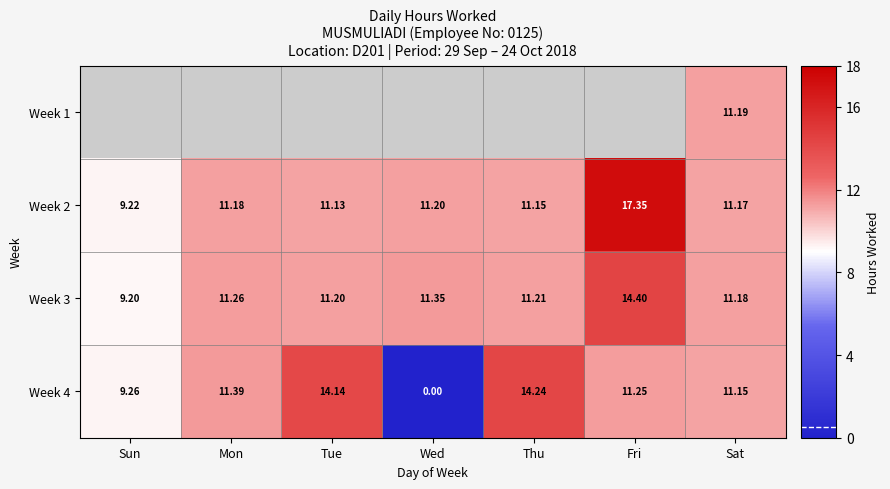

Where does the Week 4 series first go above 11?

Mon